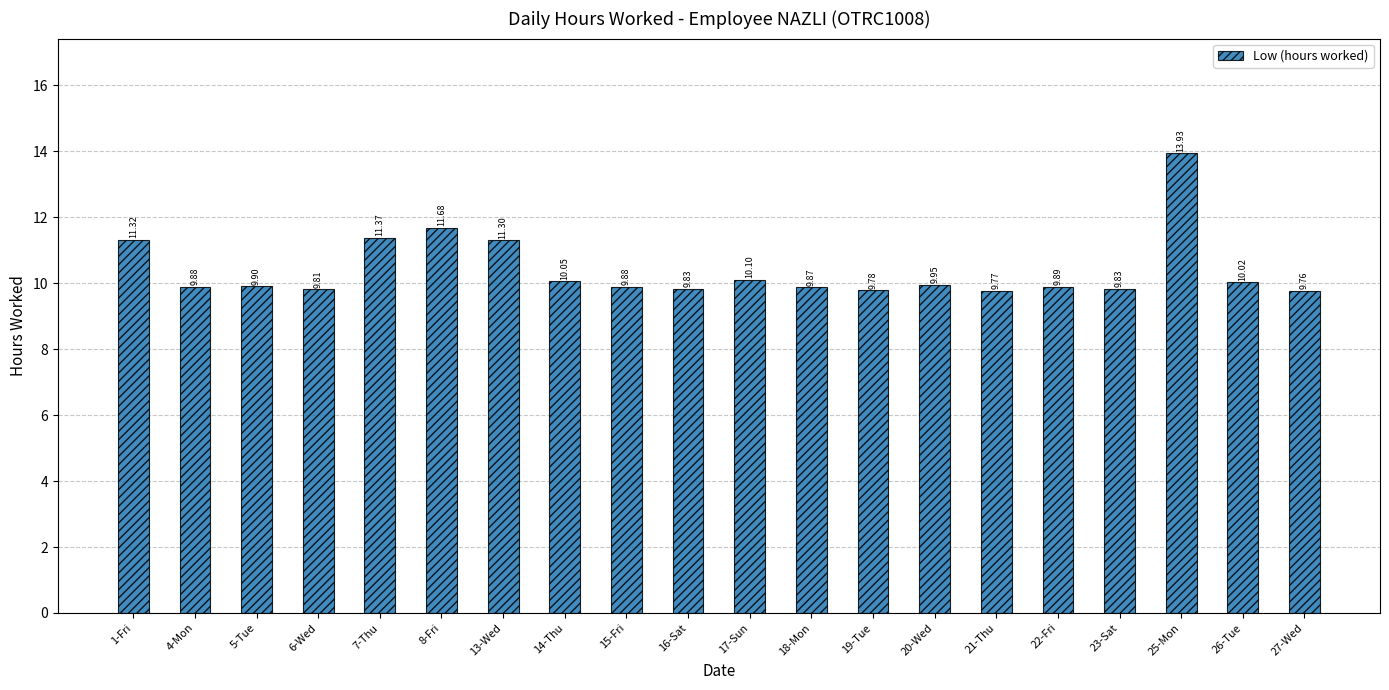

The chart shows a value of 5.7 at 15-Fri. True or false?

False